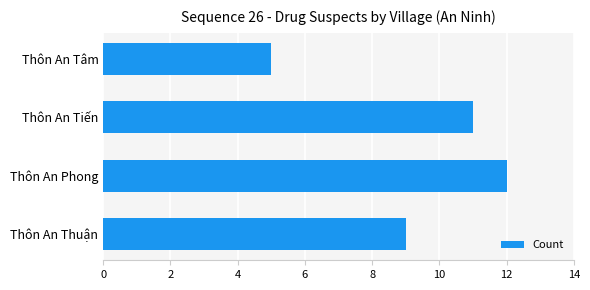

Are the bars horizontal?

Yes